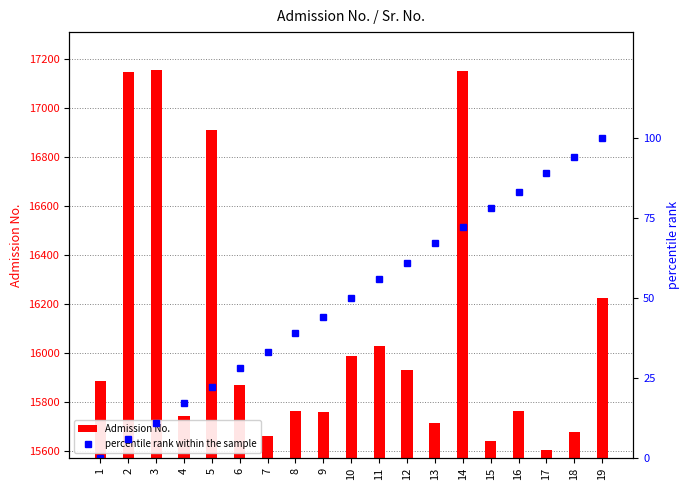

Does the chart contain stacked bars?

No